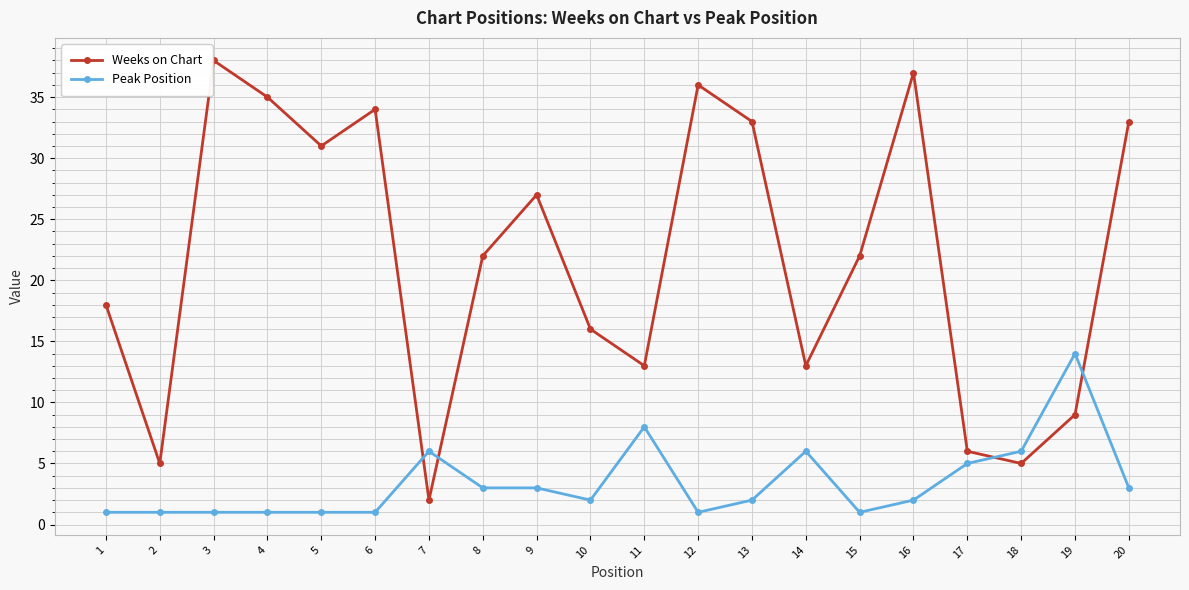

At which label does Weeks on Chart reach its peak?

3